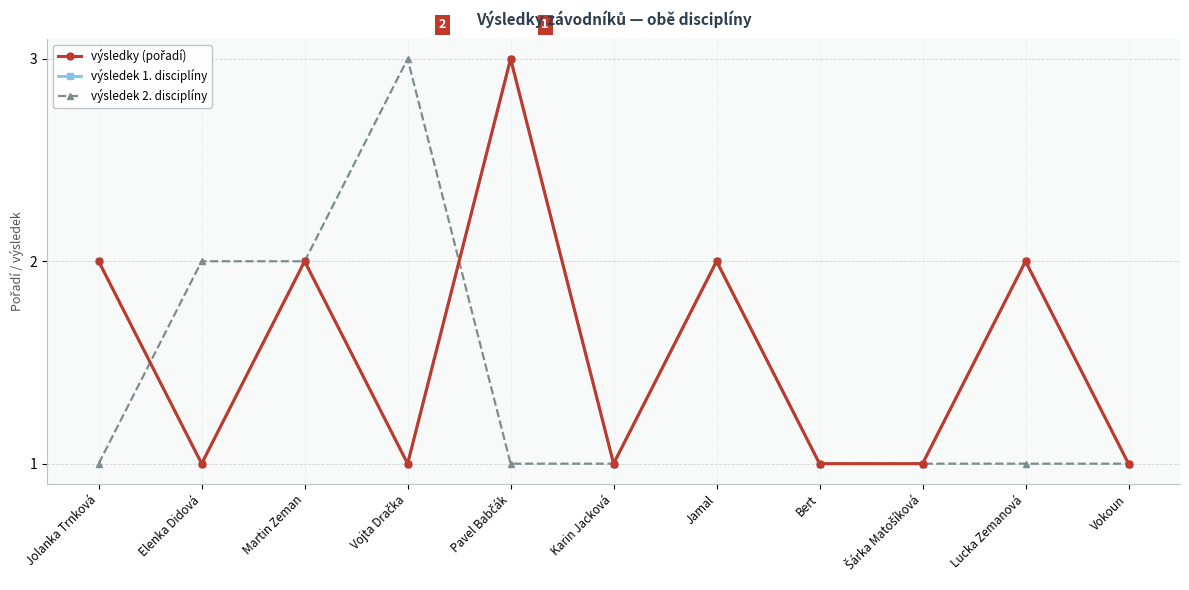

What is the difference between the výsledek 2. disciplíny values at Vojta Dračka and Lucka Zemanová?

2